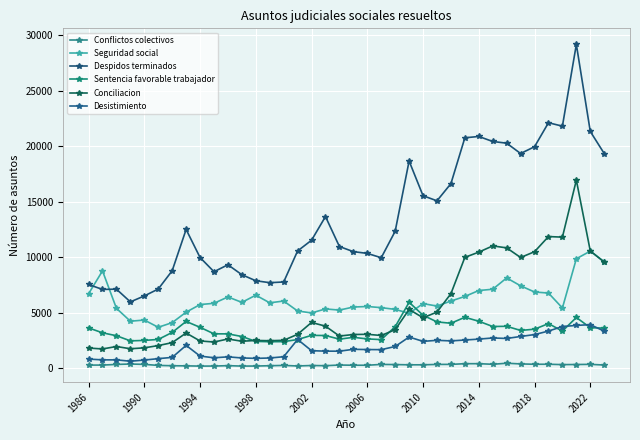

Is this an area chart (filled region under the line)?

No